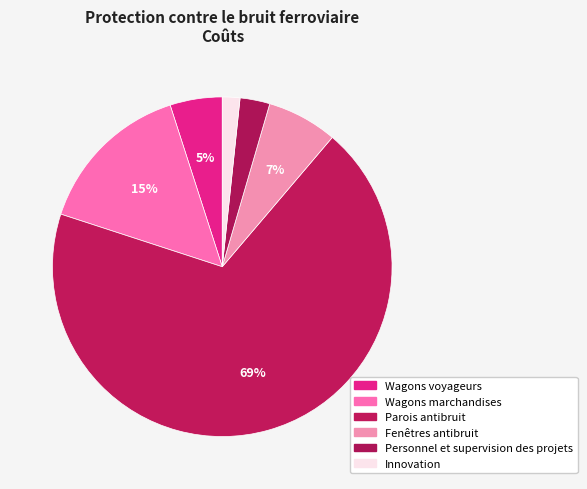

Rank the categories by value from lowest to highest.

Innovation, Personnel et supervision des projets, Wagons voyageurs, Fenêtres antibruit, Wagons marchandises, Parois antibruit